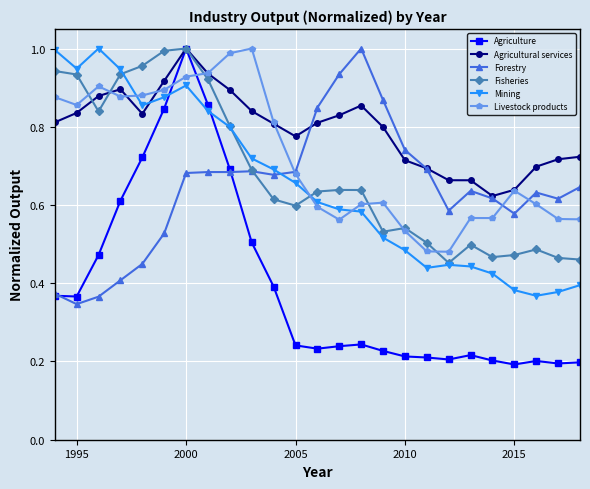

Which series has the largest range (max minus min)?

Agriculture